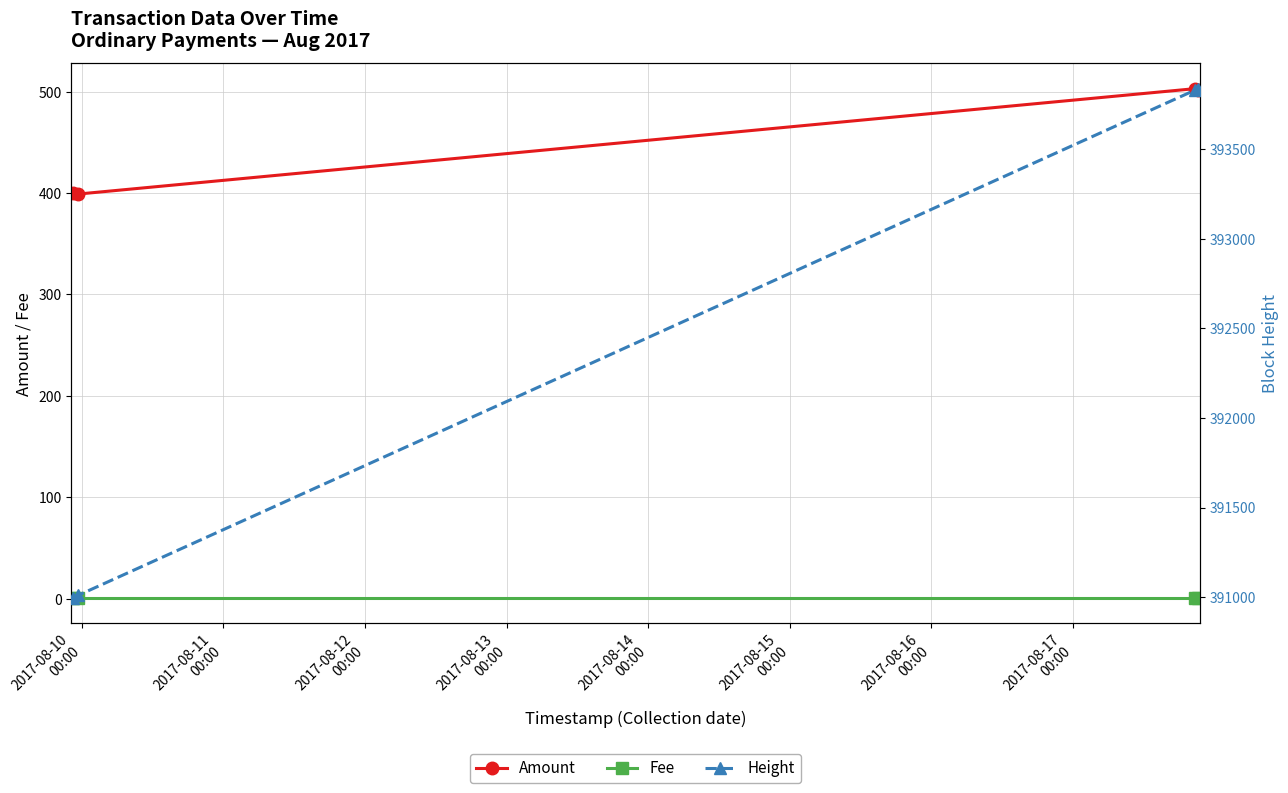

True or false: Fee and Amount cross at least once.

False